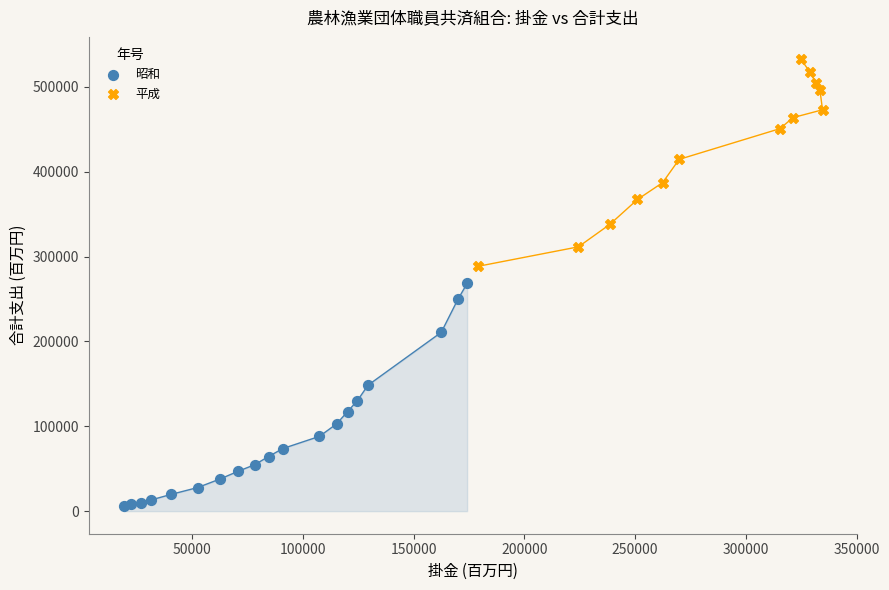

Which series has the widest spread of Y values?

昭和